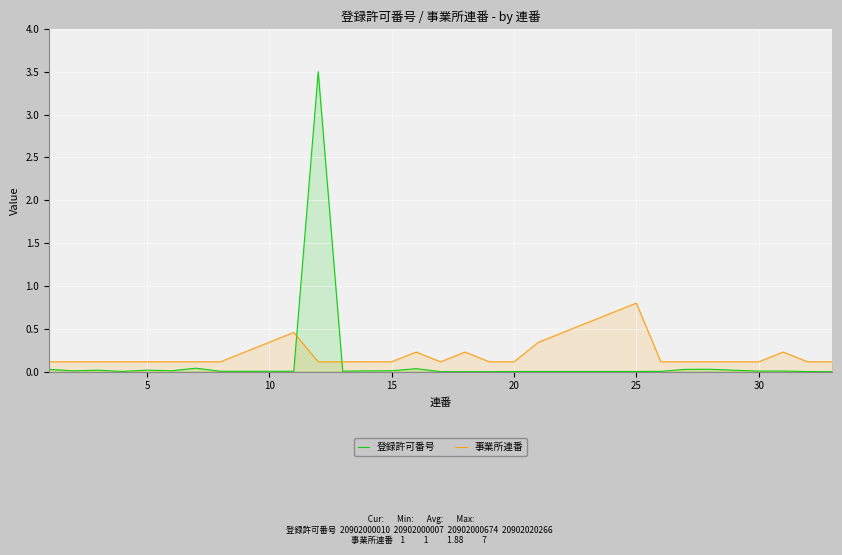

What is the maximum value for 事業所連番?

0.8